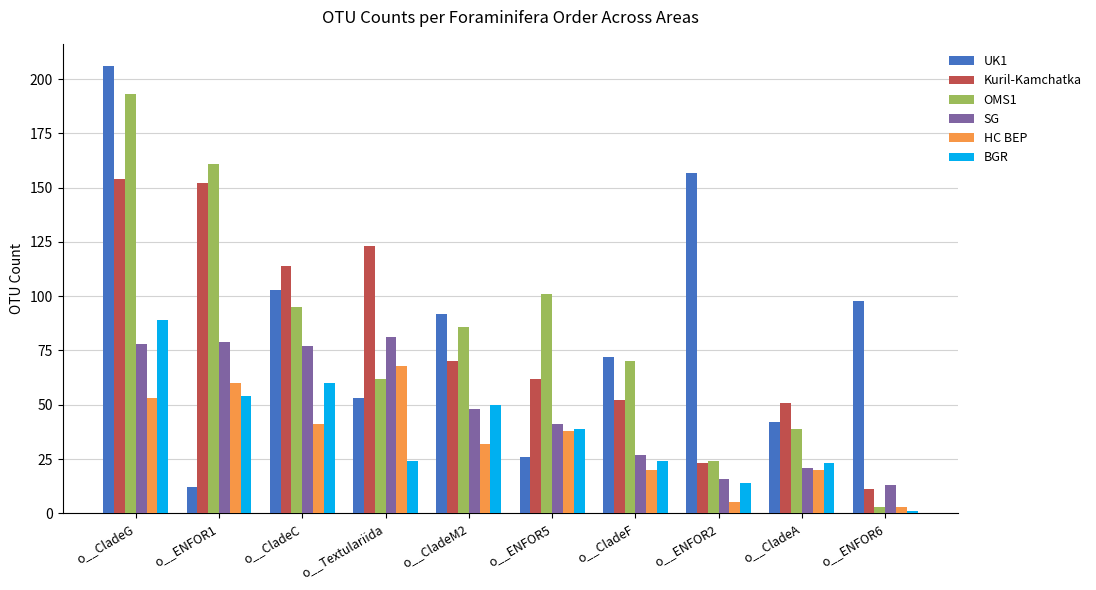

At which category is the sum across all series the highest?

o__CladeG